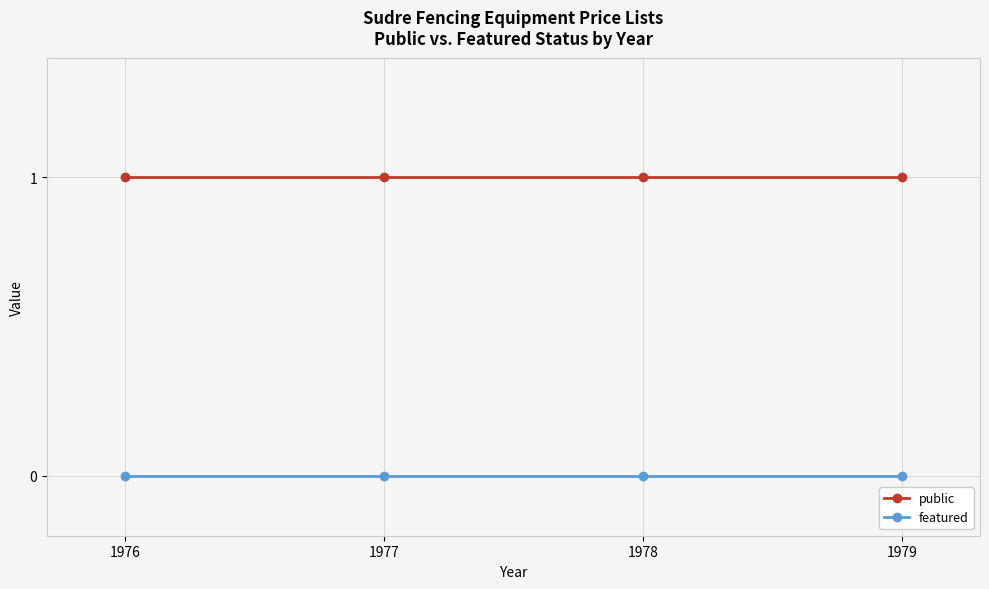

What is the value of the public point at the 3rd from the left?

1